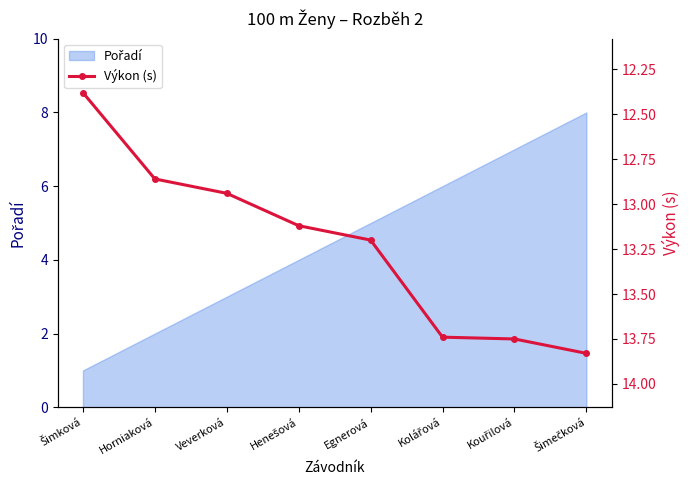

What is the average value?

13.2